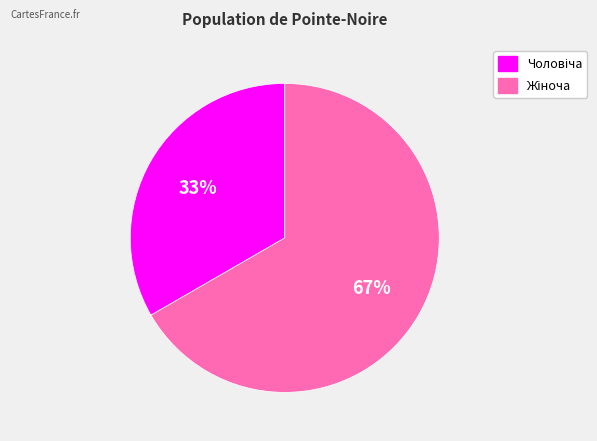

Is there a majority slice in this chart?

Yes